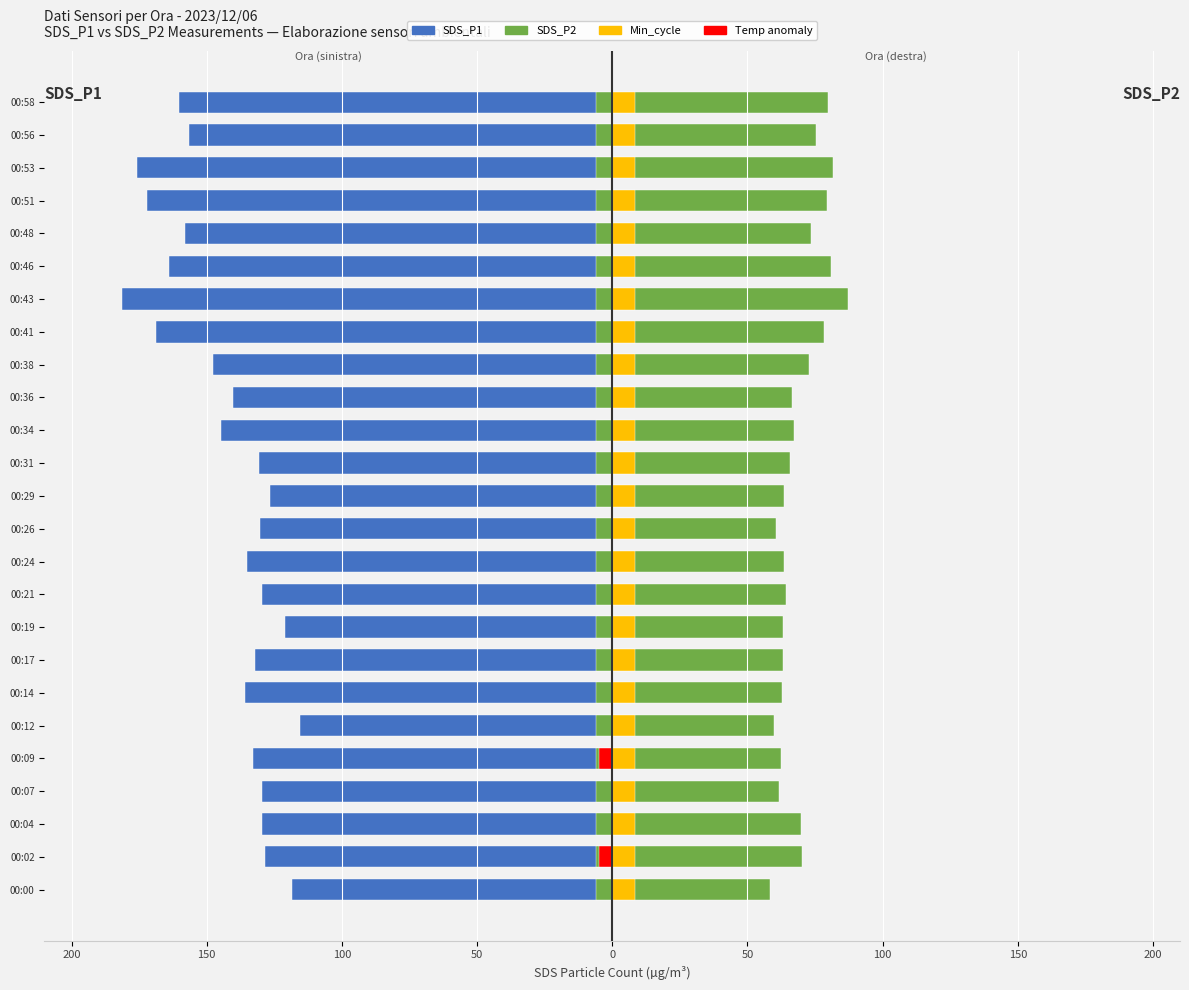

The SDS_P1 series shows -238.5 at 00:51. True or false?

False